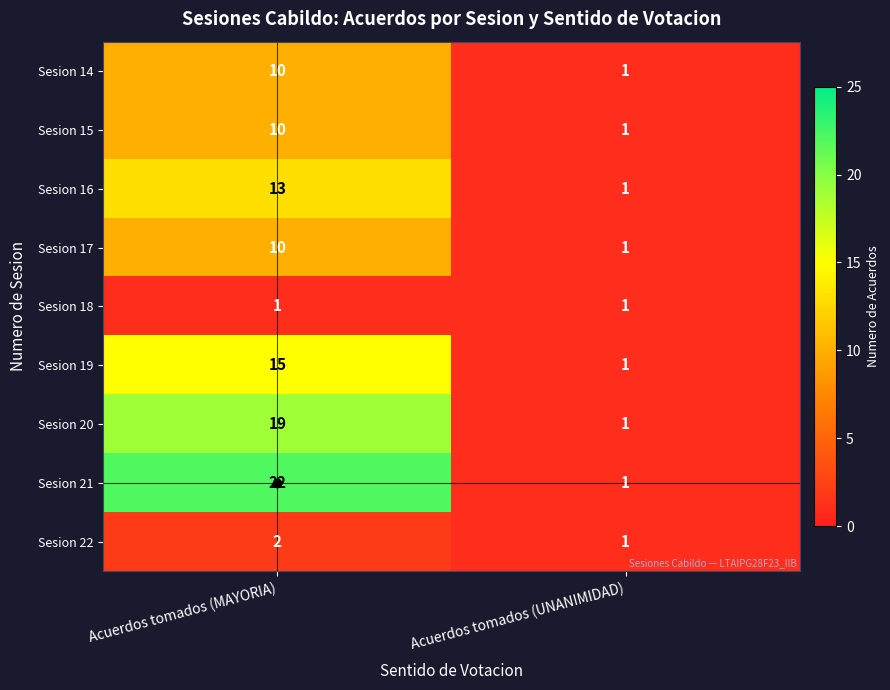

The value of Sesion 18 at Acuerdos tomados (UNANIMIDAD) is 2. True or false?

False